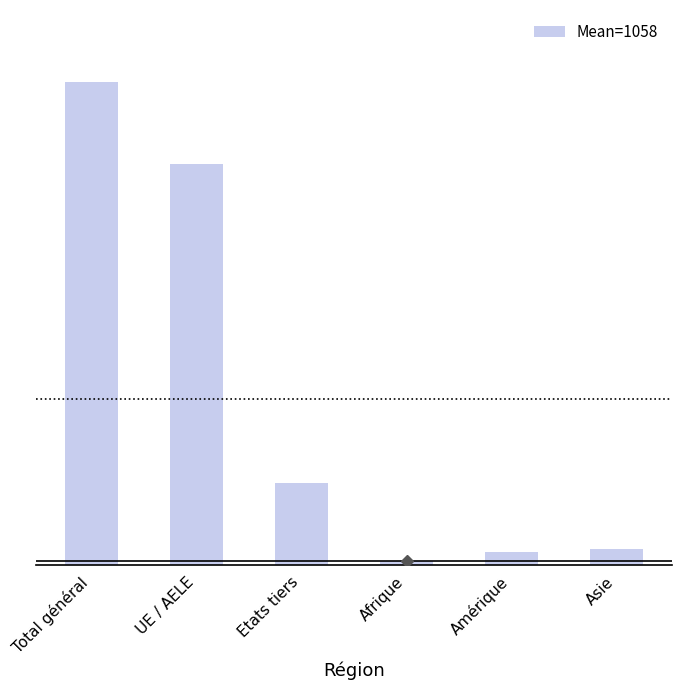

What is the difference between the values at Amérique and Etats tiers?

435